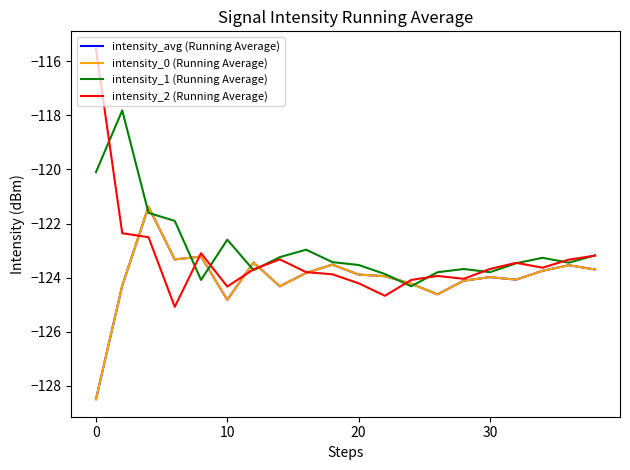

Is this an area chart (filled region under the line)?

No